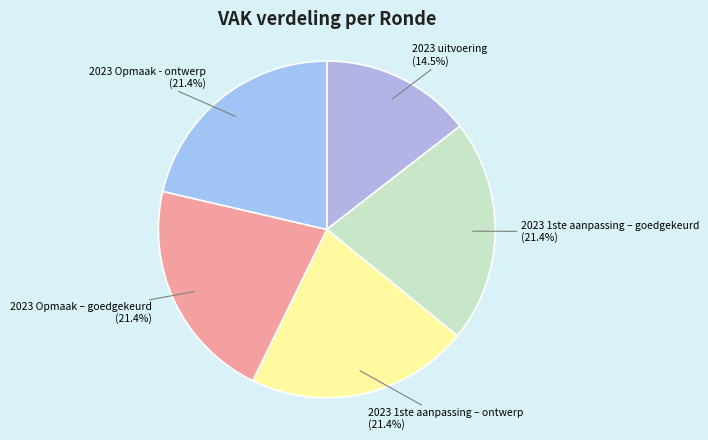

What portion of the pie excludes 2023 1ste aanpassing – ontwerp?

78.6%